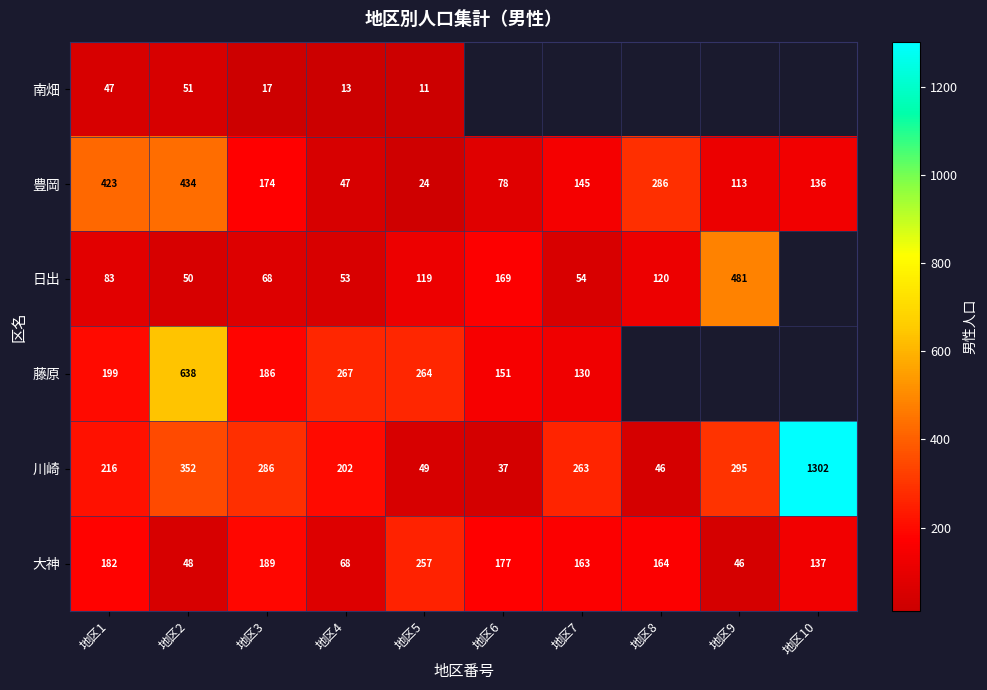

What is the average value of the 大神 series?

143